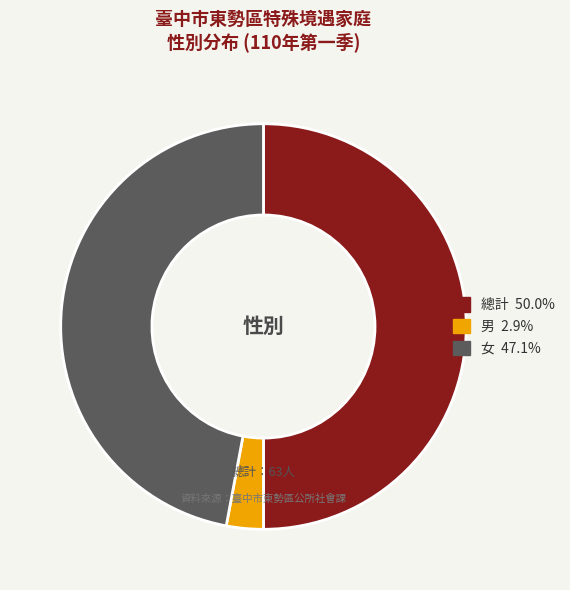

Does 女 represent more than half of the total?

No